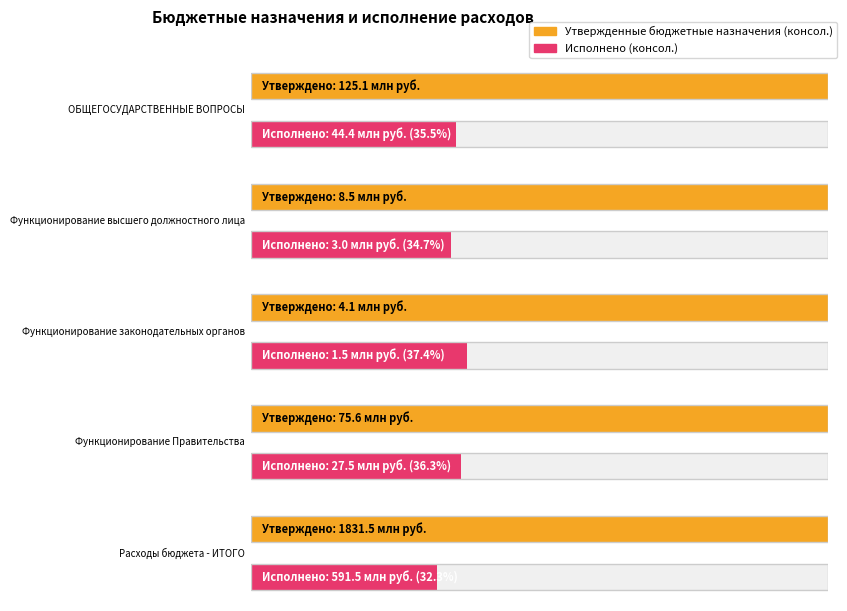

What is the average value of the Исполнено (консол.) series?

133560310.1